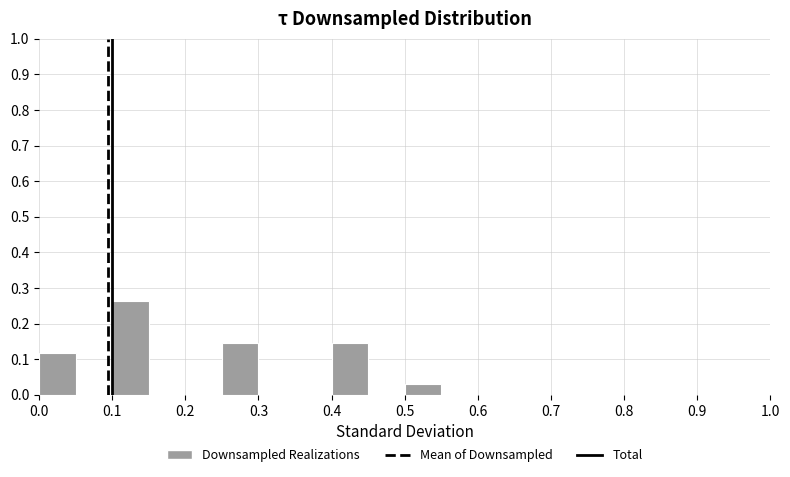

Which range on the x-axis has the tallest bar?

0.10 to 0.15